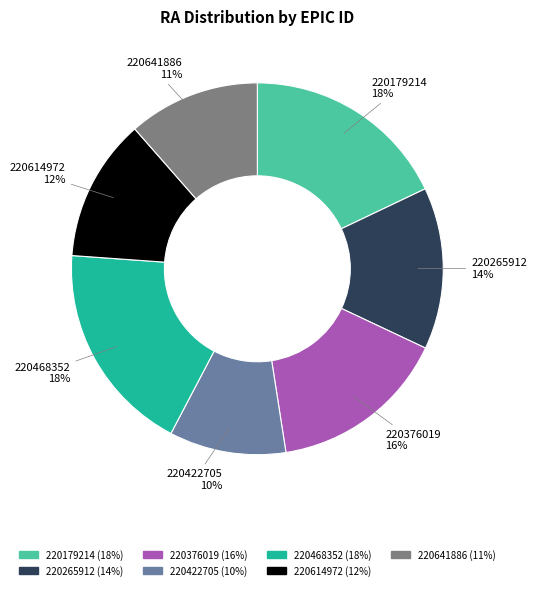

What is the smallest slice in the pie chart?

220422705